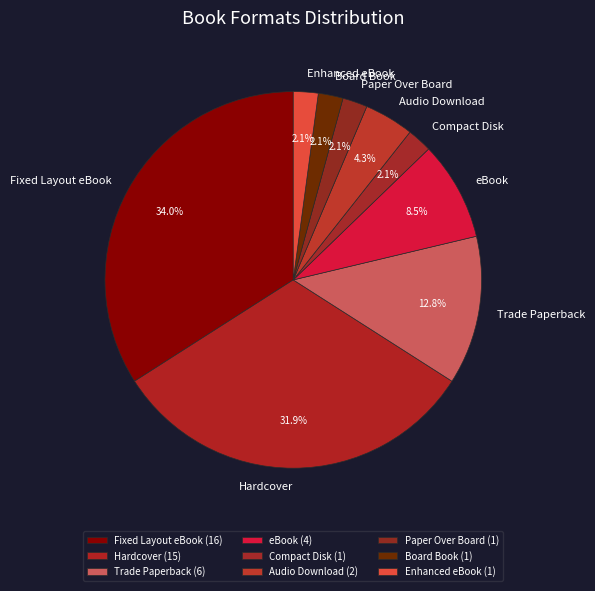

What is the largest slice in the pie chart?

Fixed Layout eBook